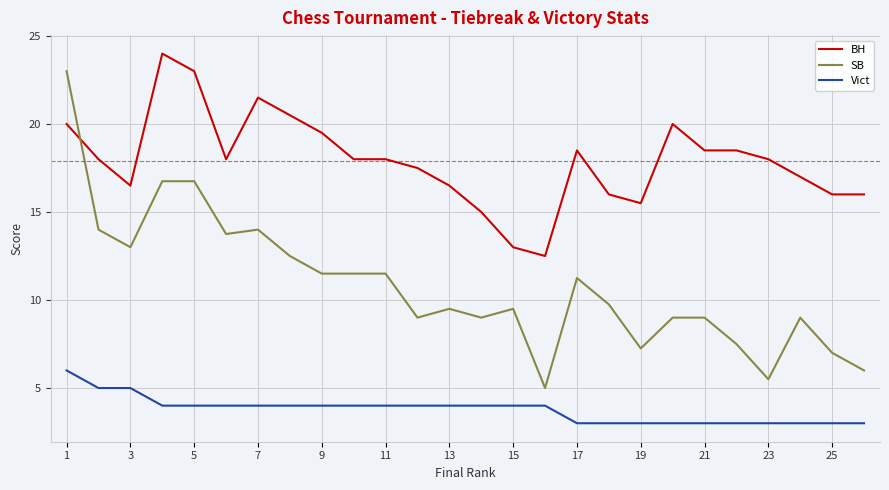

What is the highest value of the BH series?

24.0